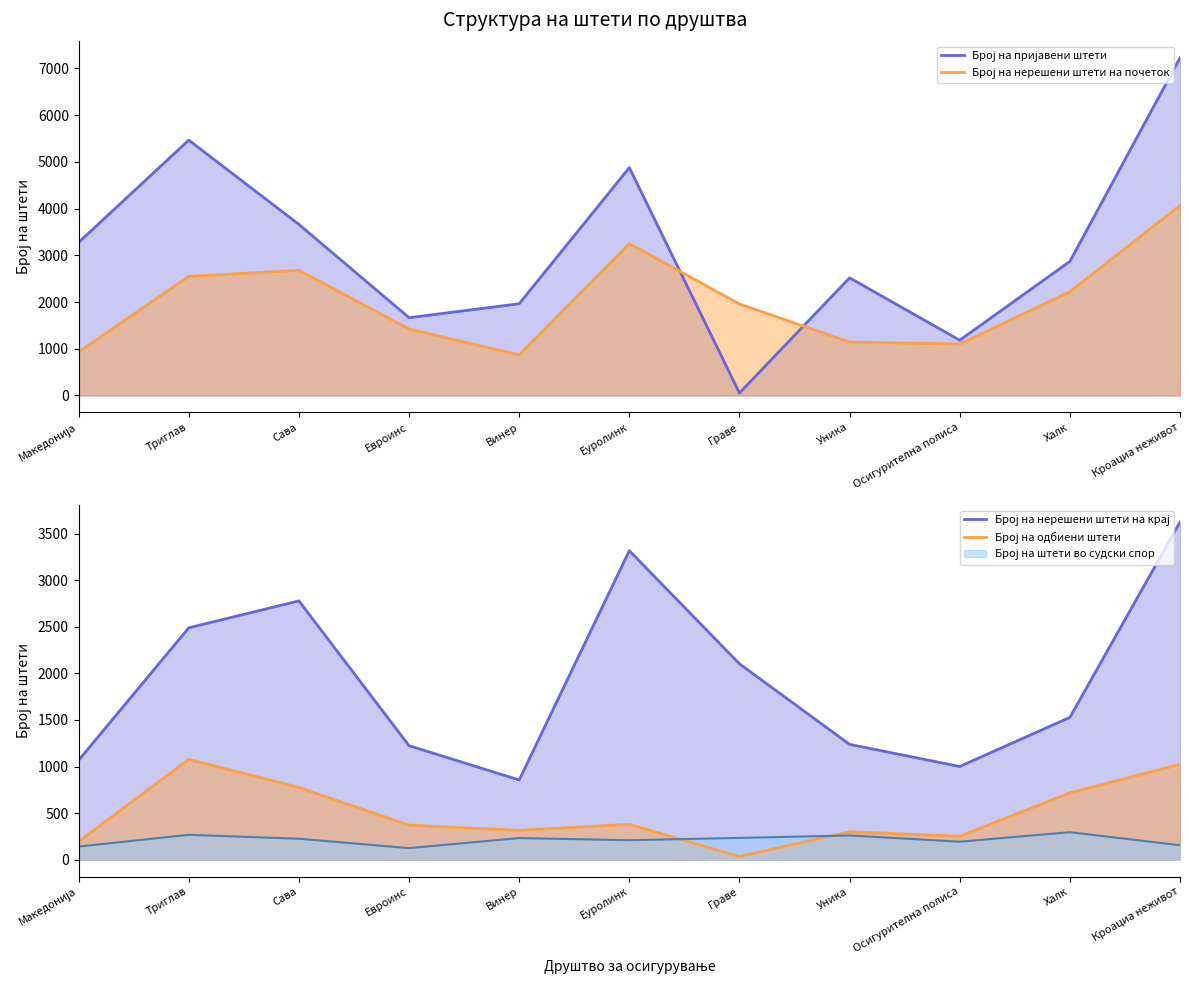

True or false: Број на нерешени штети на почеток has a value of 1144 at Уника.

True